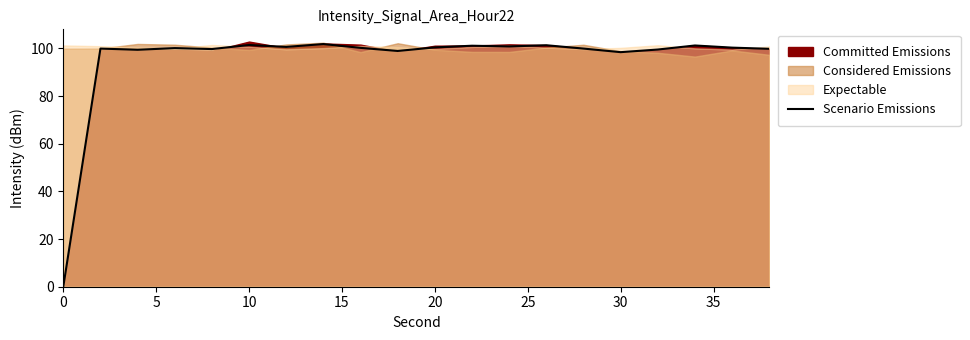

True or false: Scenario Emissions has a value of 100.4 at 20.

True